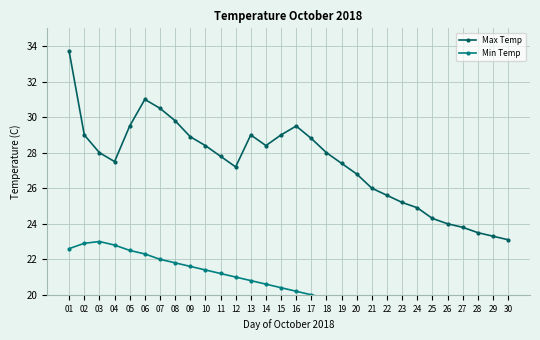

What is the difference between the maximum and minimum values in the Max Temp series?

10.6